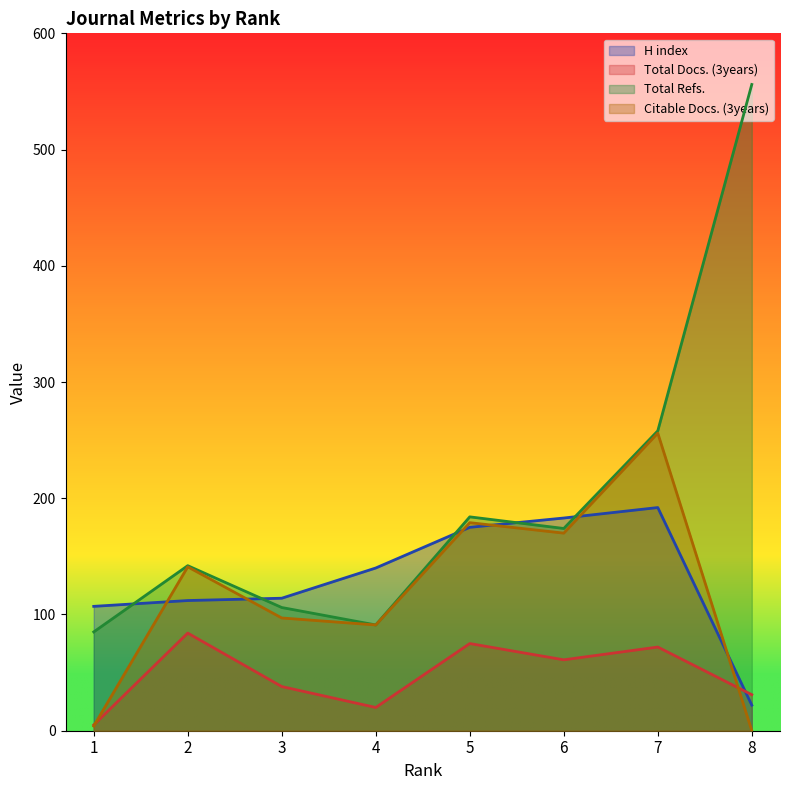

What value does the Total Refs. series have at 2, to the nearest 5?

140